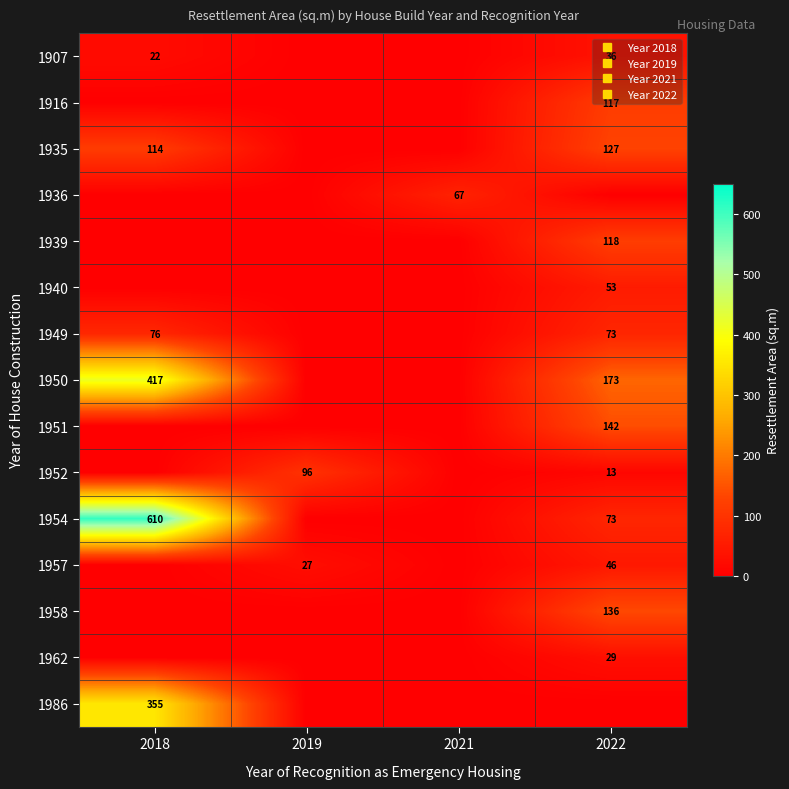

What is the total value across all series at 2022?

1137.4